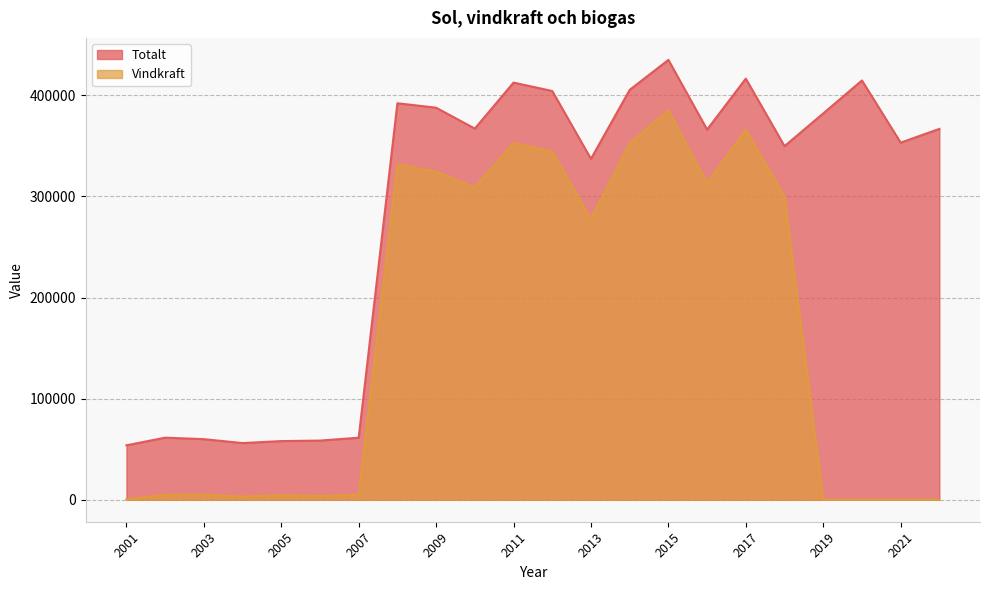

What is the difference between the maximum and second lowest values in the Vindkraft series?

385221.0